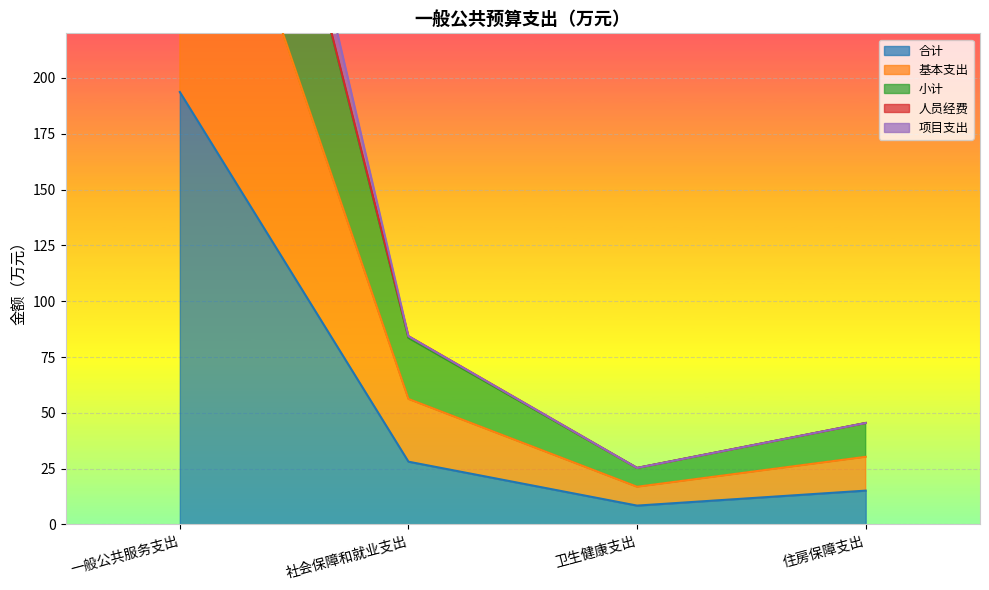

The value of 项目支出 at 卫生健康支出 is 6.5. True or false?

False